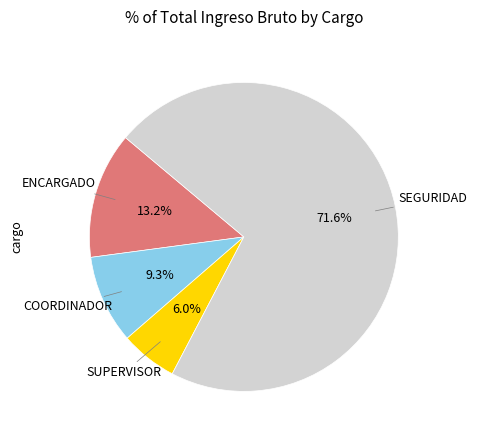

Is ENCARGADO the majority of the pie?

No